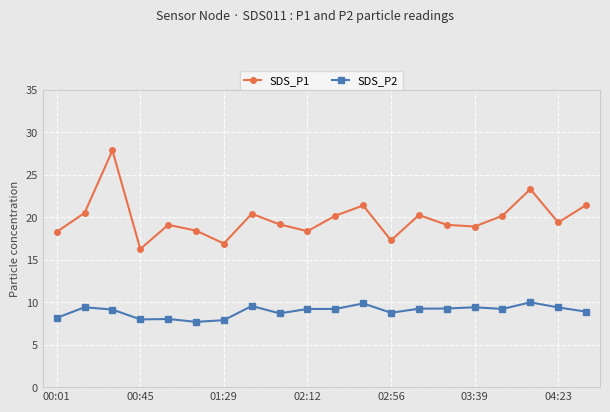

Which series has the widest spread of values?

SDS_P1